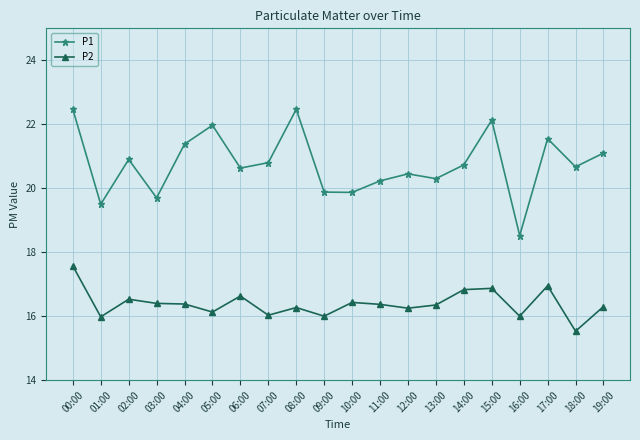

What is the sum of all P2 values?

327.8